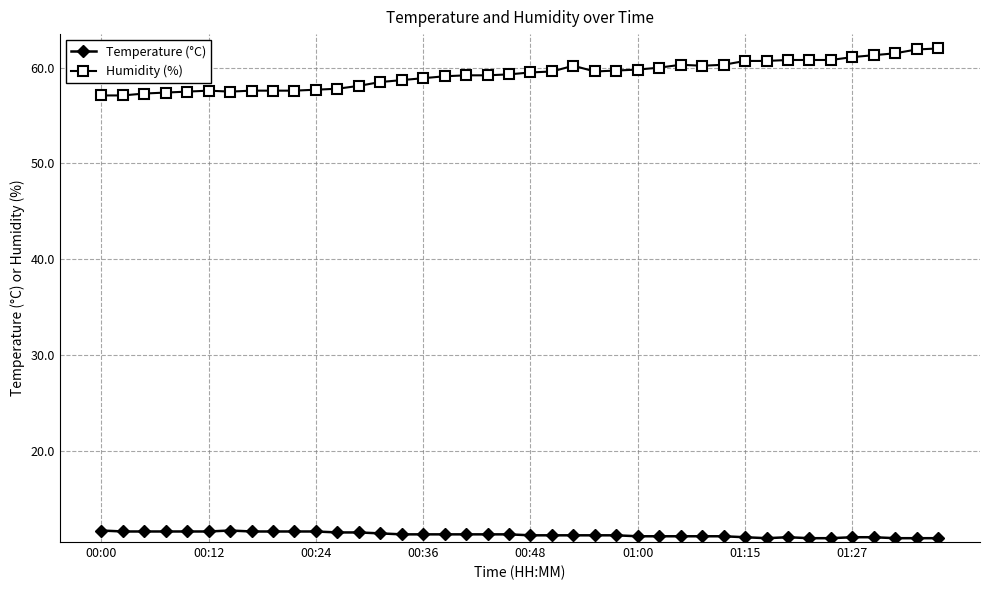

At how many categories does at least one series exceed 39?

40